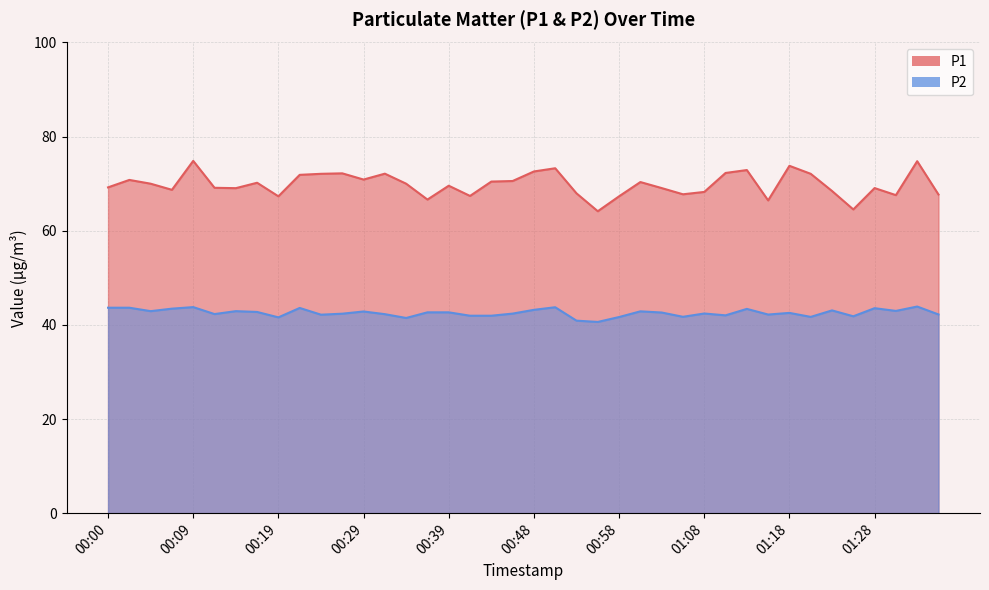

What is the highest value of the P2 series?

43.9